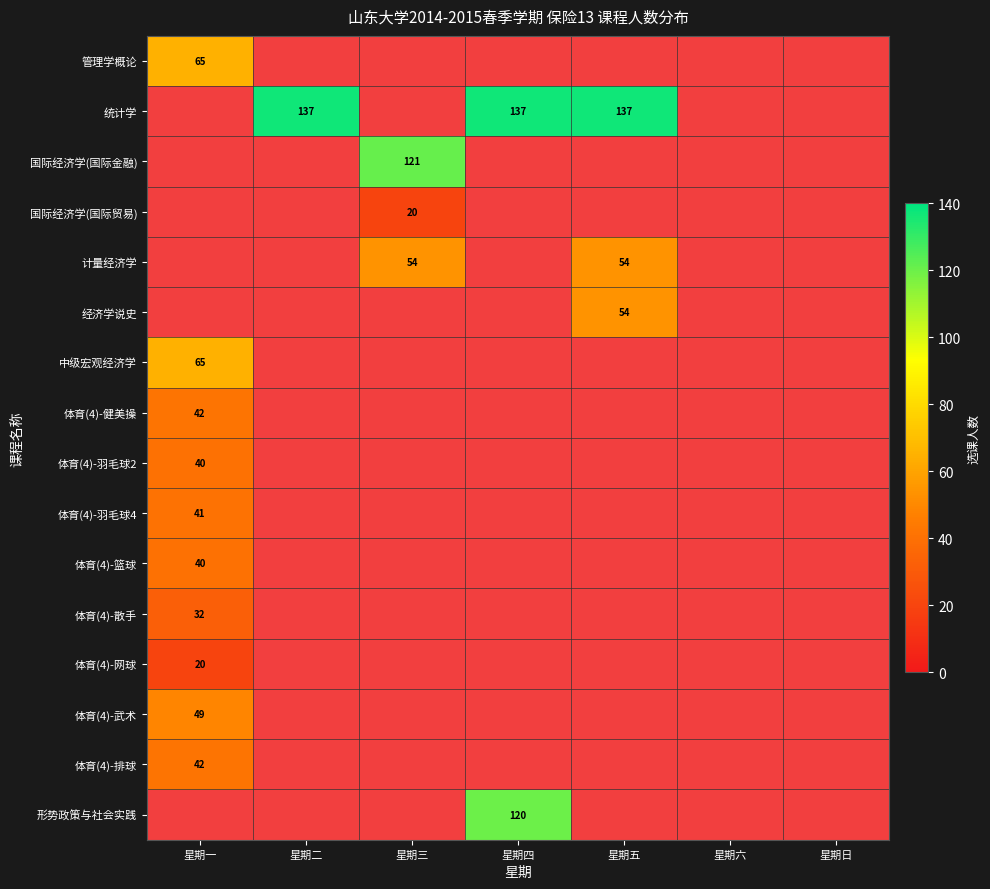

Is it true that 计量经济学 equals 54 at 星期五?

True